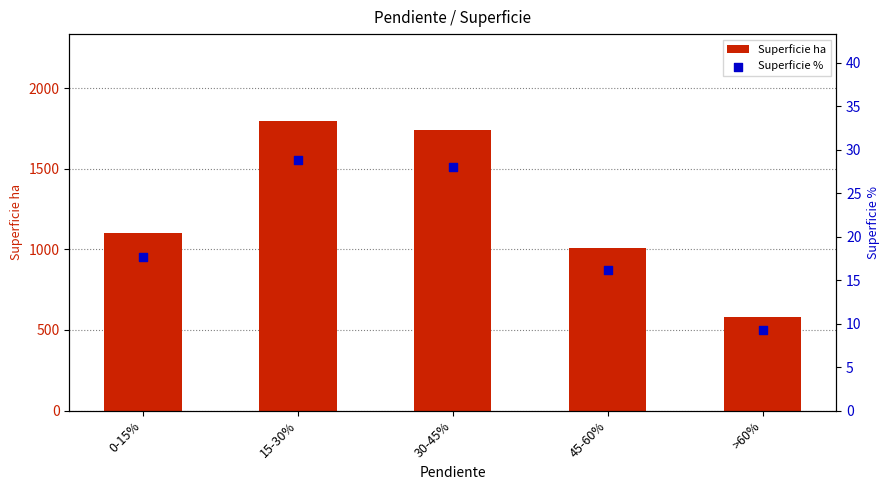

At how many categories does at least one series exceed 300?

5